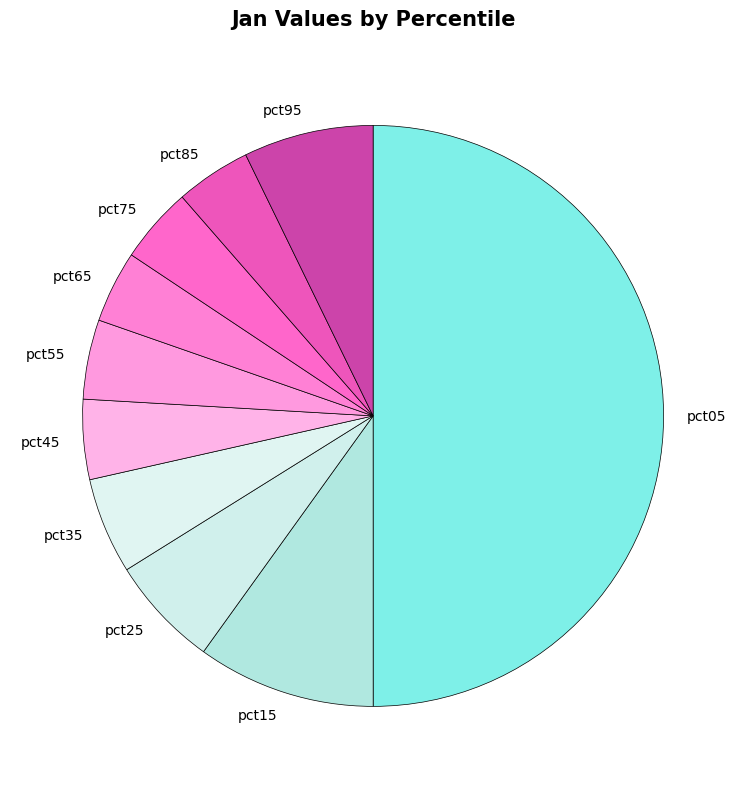

Which category has the biggest portion of the pie?

pct05